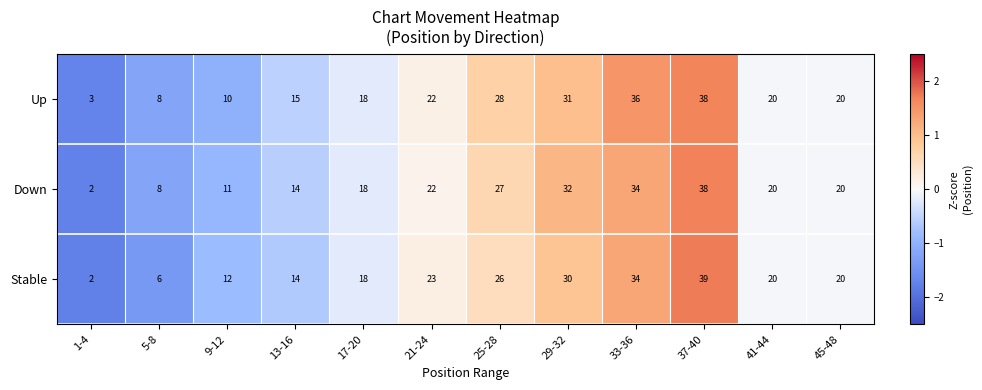

How many data points in Down are less than 20?

5